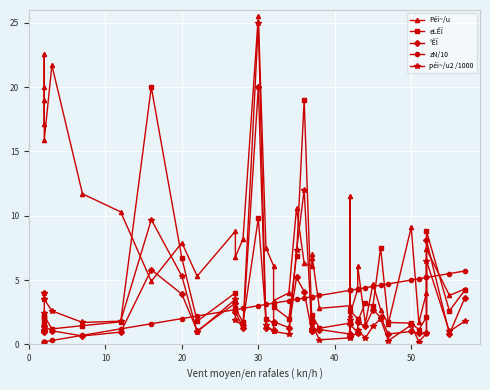

What is the sum of all zN/10 values?

126.2